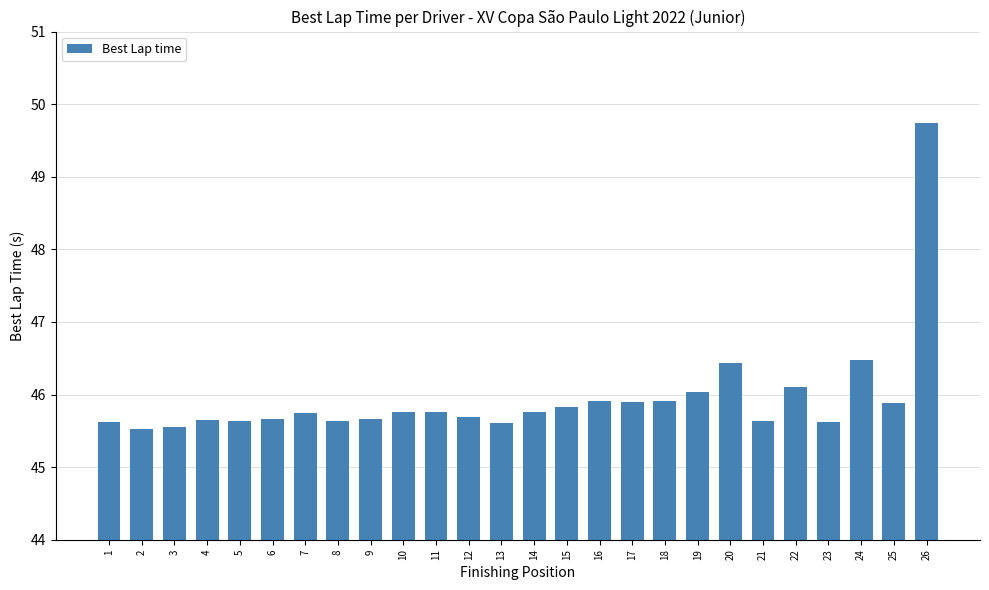

What is the value of the 7th bar from the left?

45.7